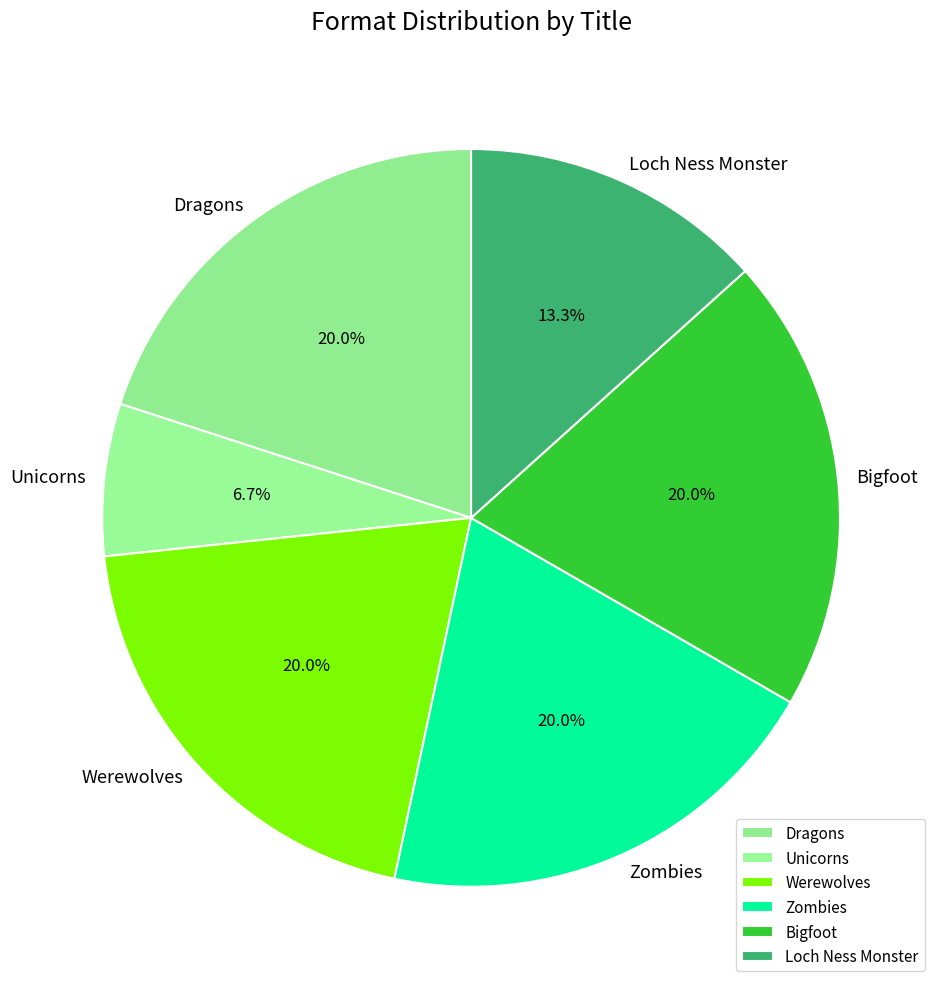

What percentage is the Bigfoot slice, to the nearest percent?

20%